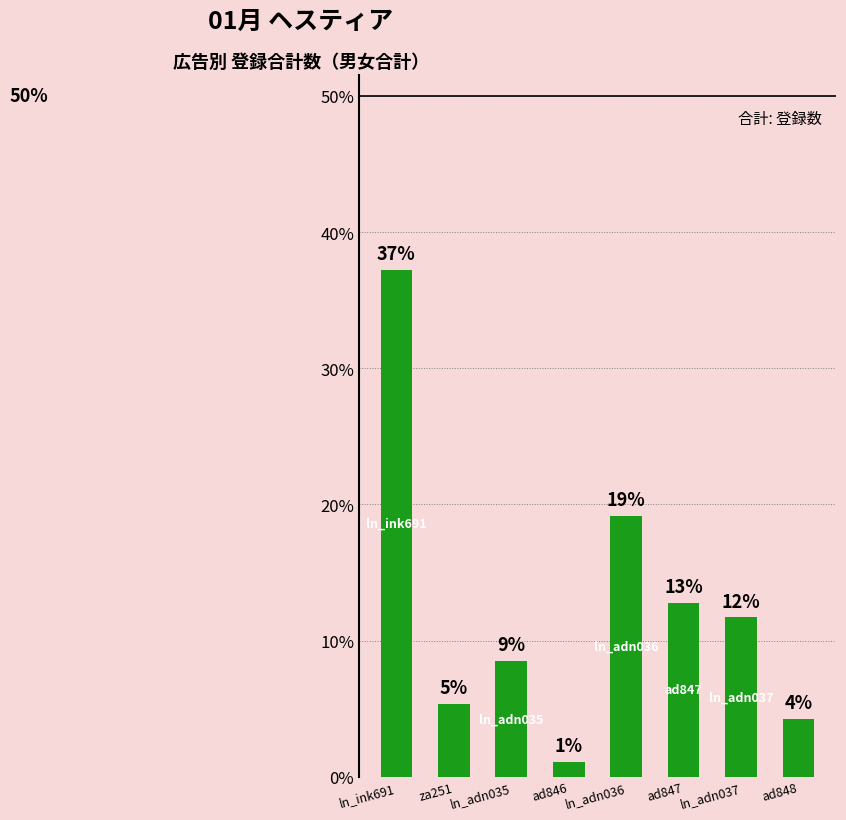

How many bars are there in total?

8